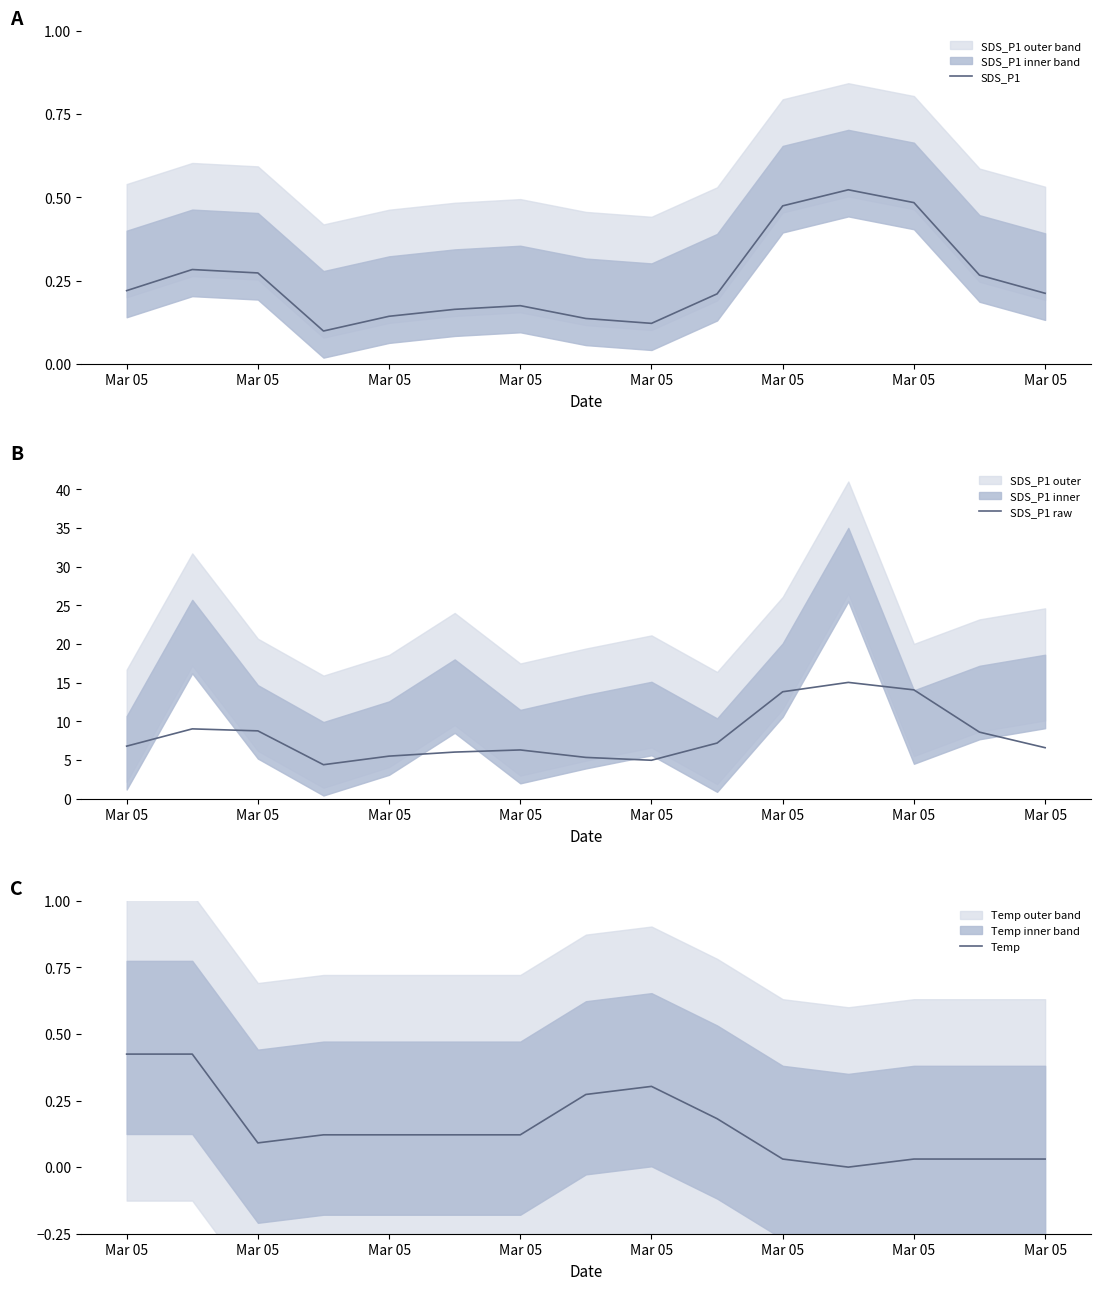

Which series has the widest spread of values?

SDS_P1 raw